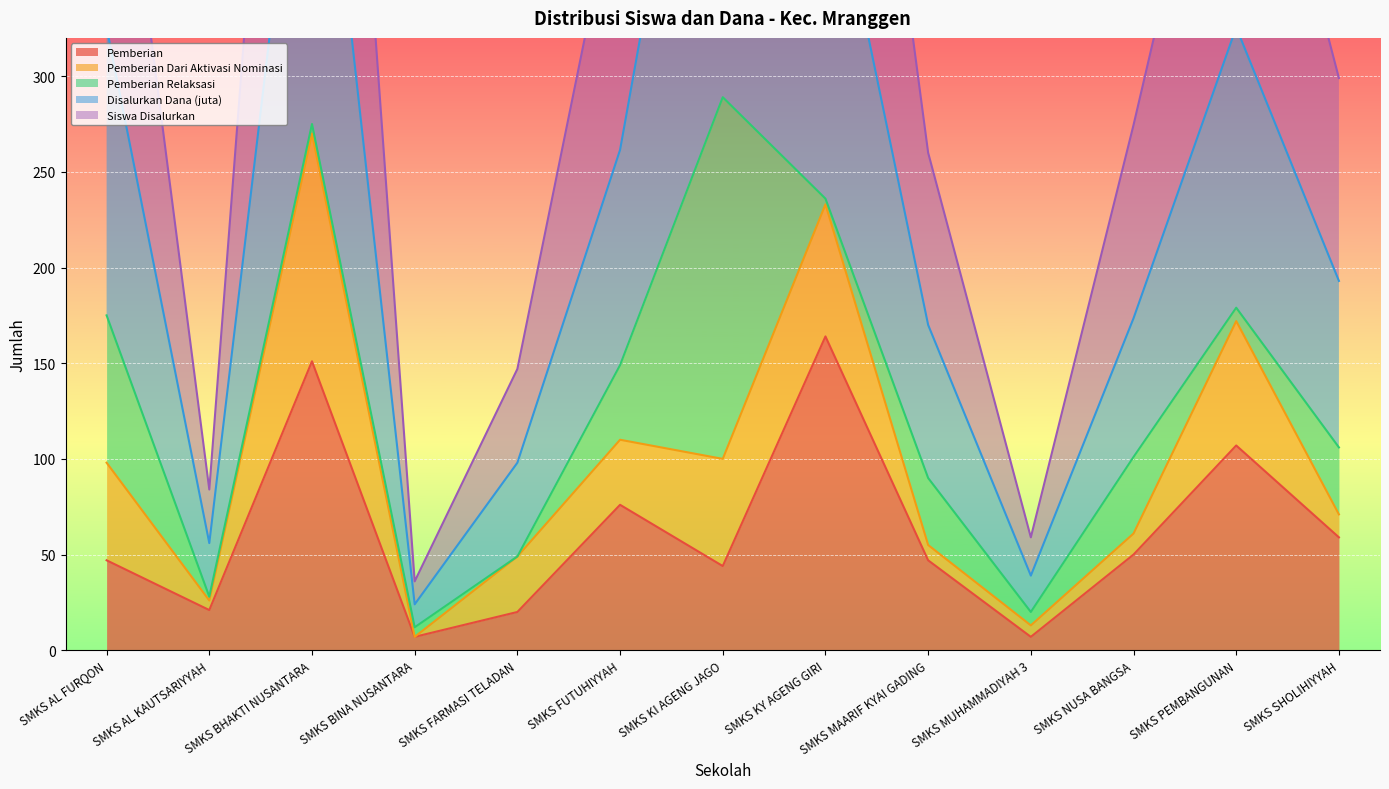

At which category does Pemberian reach its first local peak?

SMKS BHAKTI NUSANTARA